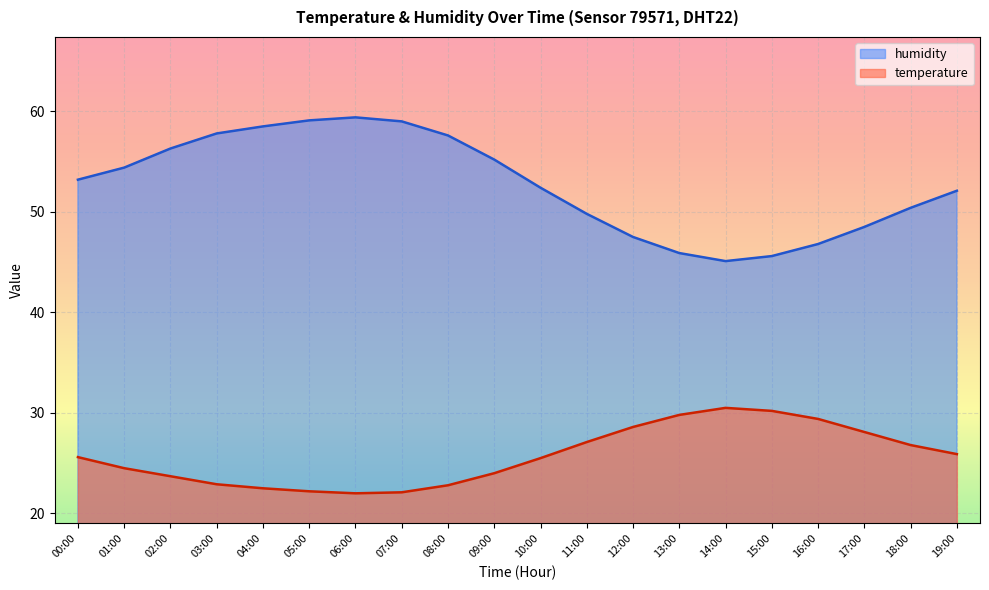

What is the label of the 12th point from the left?

11:00